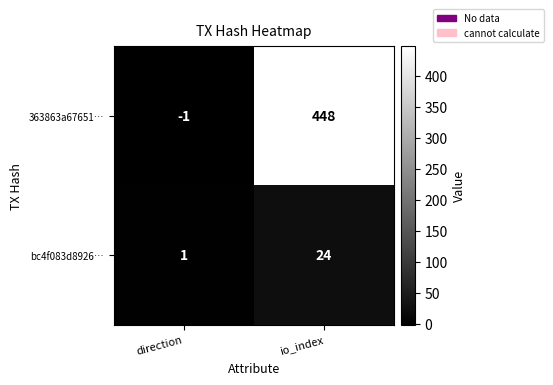

What is the approximate value of 363863a67651… at io_index?

448